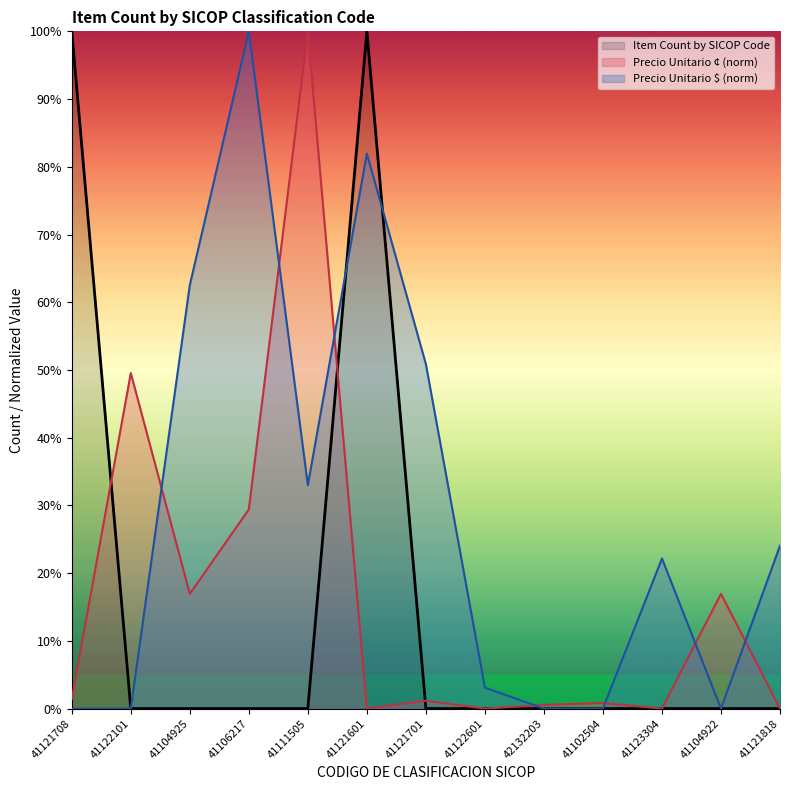

How many distinct data groups are displayed?

3